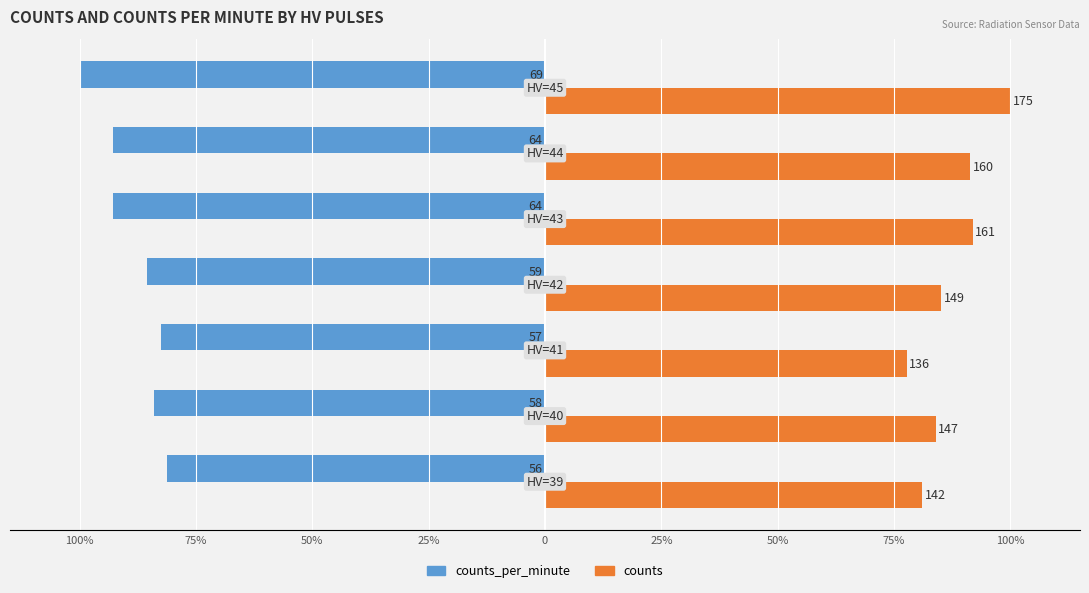

What are all the series names shown in the legend?

counts_per_minute, counts